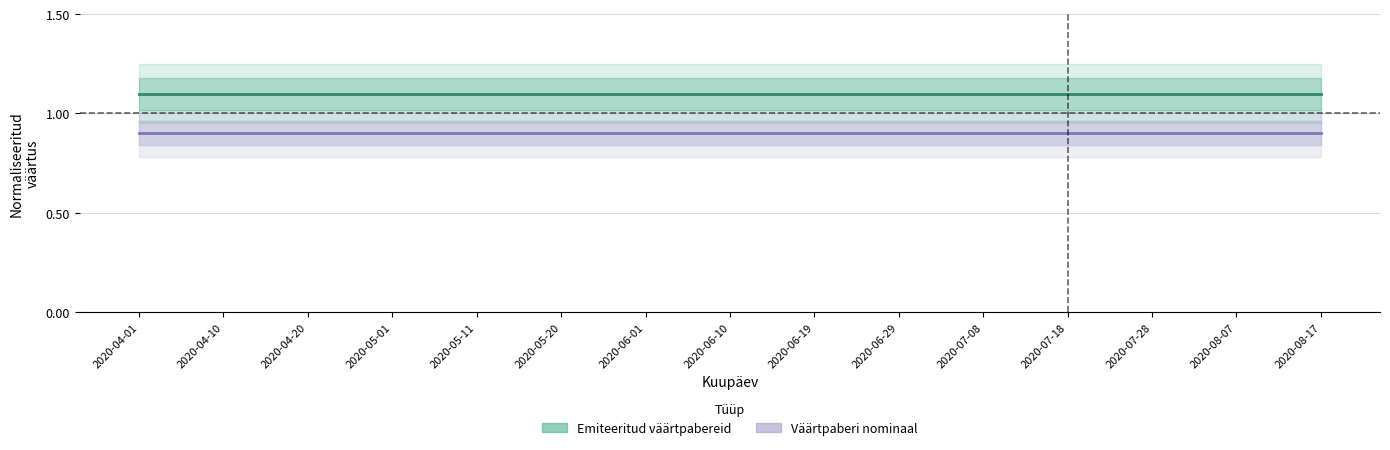

What is the value of the Väärtpaberi nominaal point at the 5th from the left?

0.9